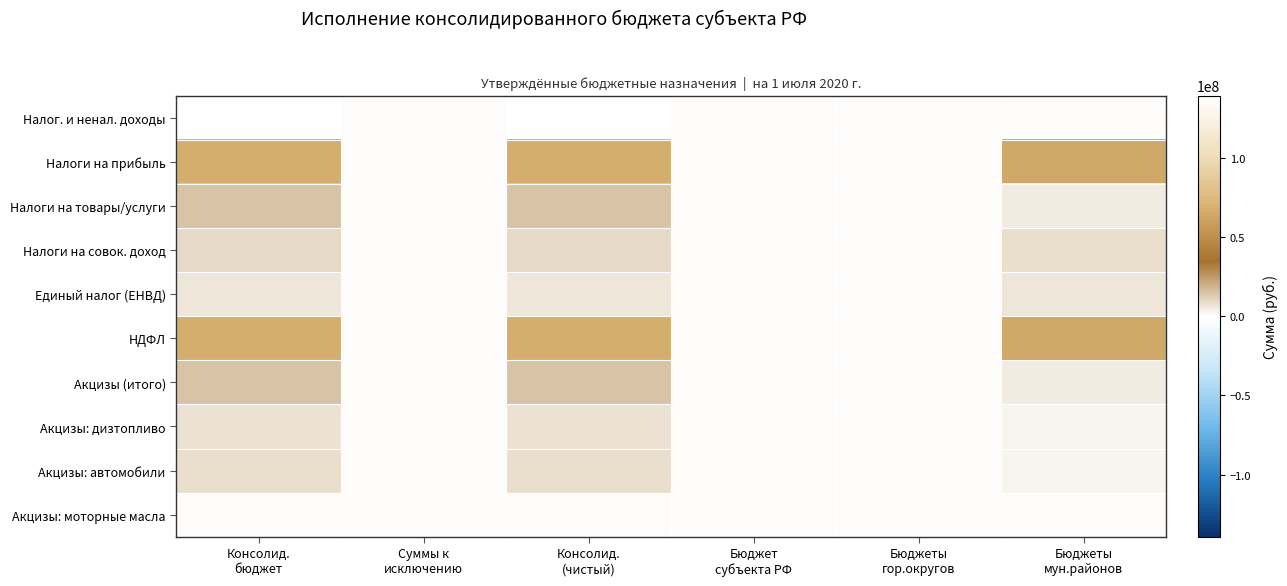

At which category is the sum across all series the highest?

Консолид.
бюджет